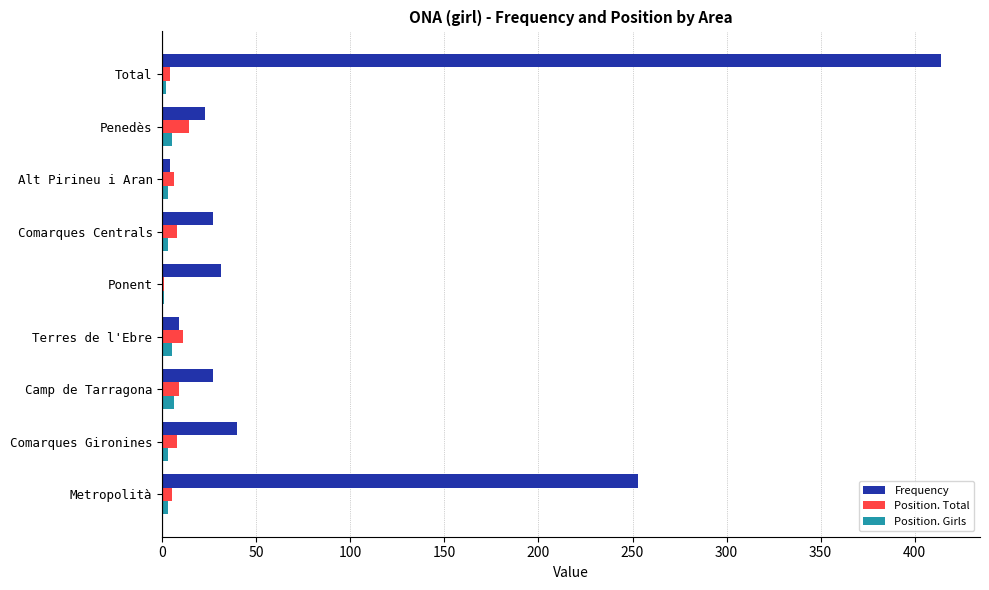

Is it true that Frequency equals 27 at Camp de Tarragona?

True